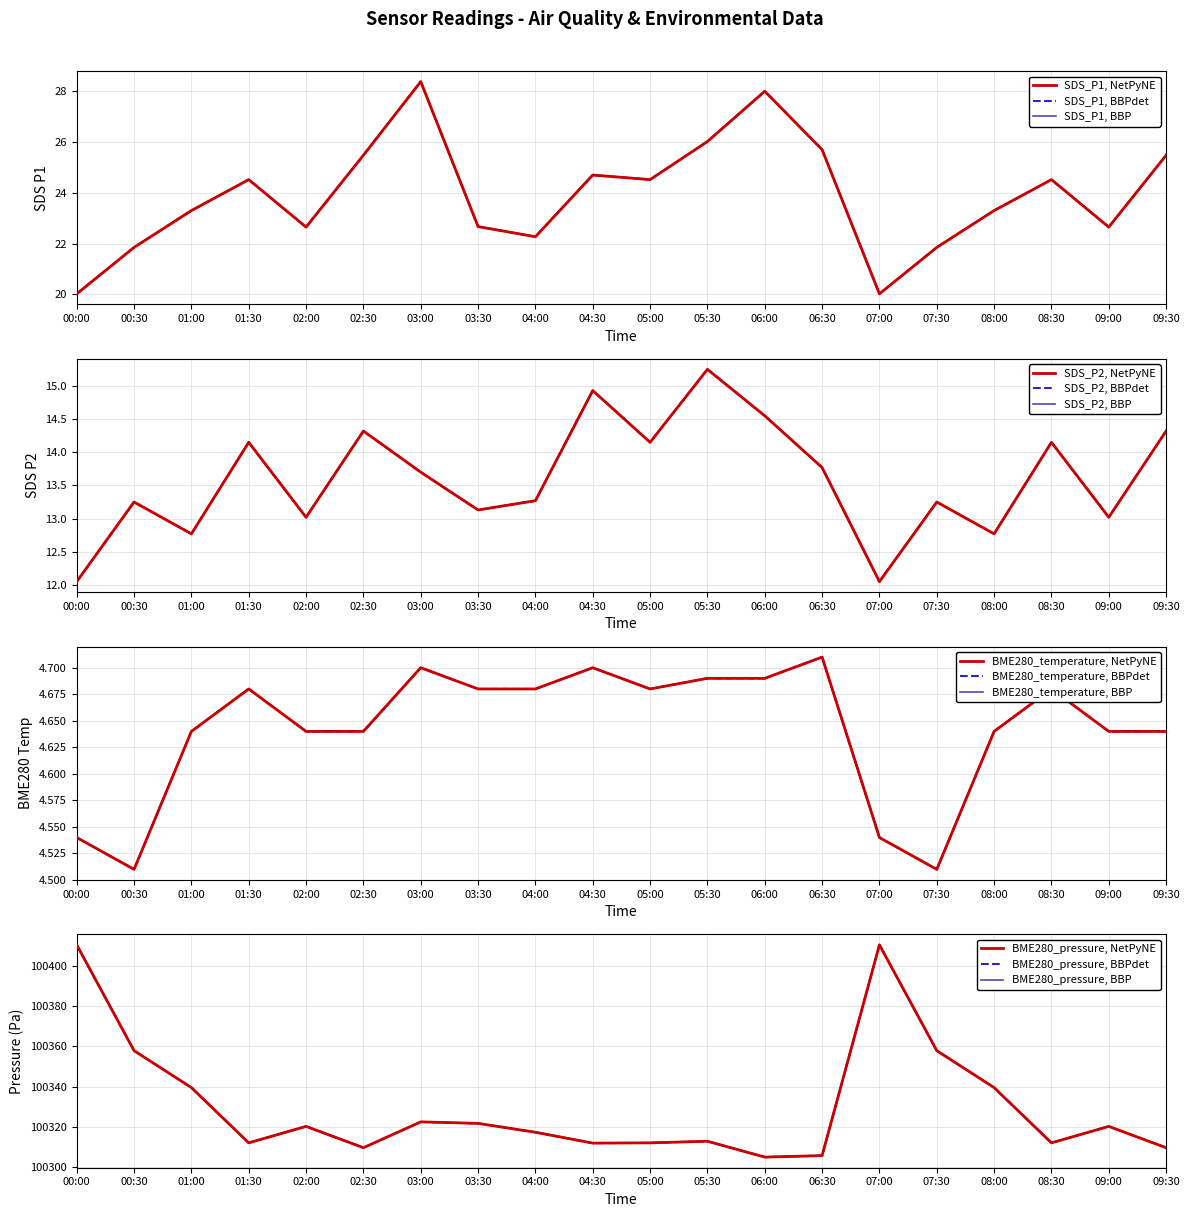

At 01:00, list the series in order from smallest to largest.

BME280_temperature, SDS_P2, SDS_P1, BME280_pressure